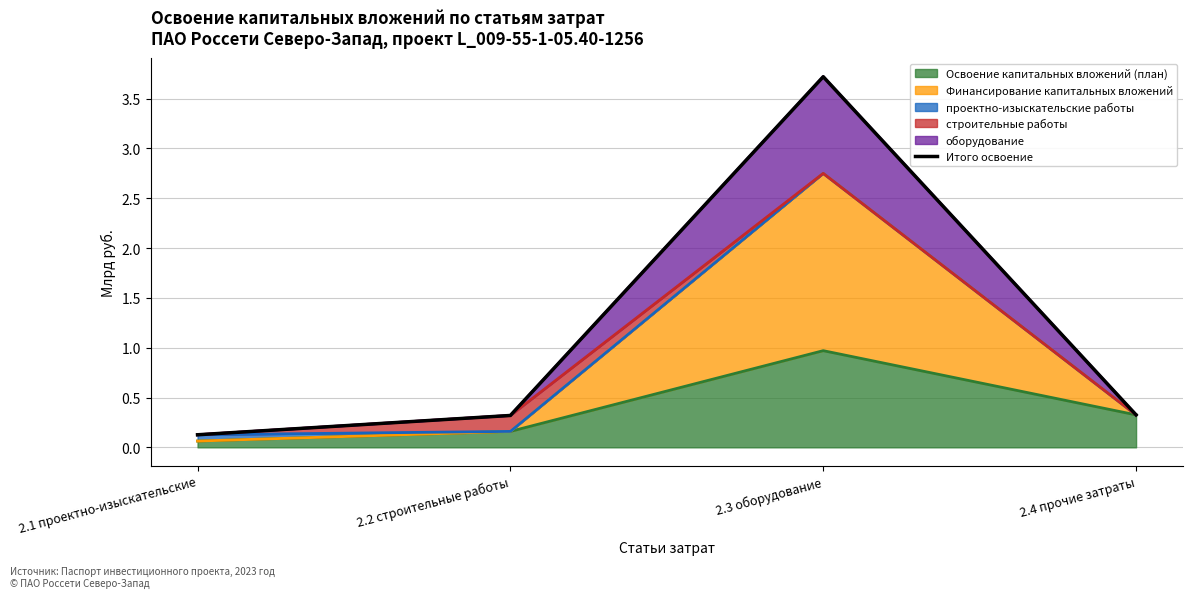

Reading left to right, transcribe all the data shown in this chart.

2.1 проектно-изыскательские=0.1	2.2 строительные работы=0.3	2.3 оборудование=3.7	2.4 прочие затраты=0.3